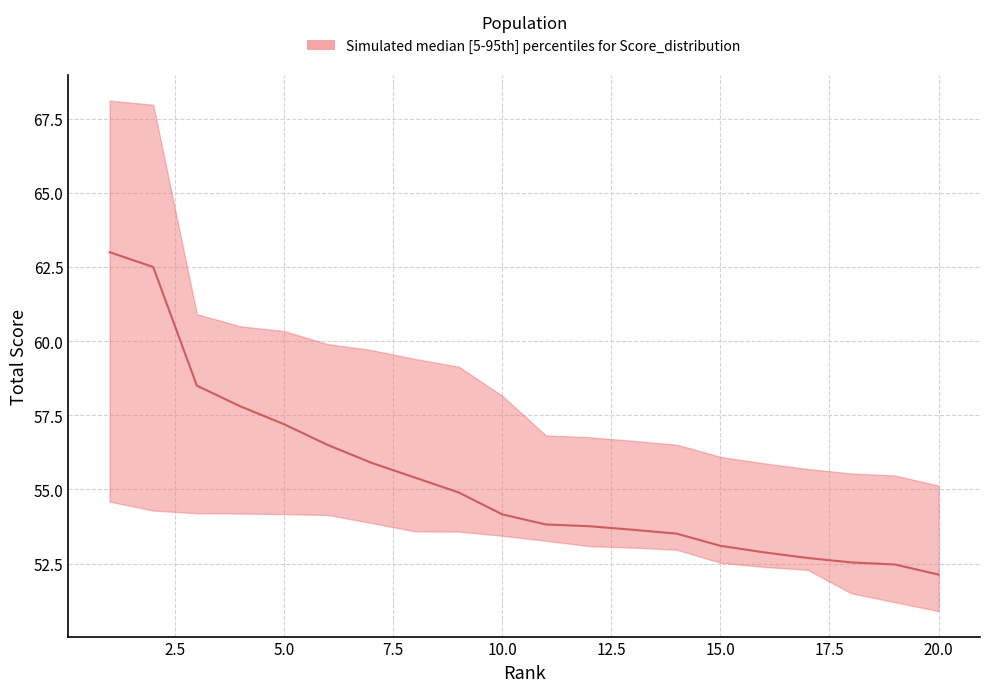

Where is median nearest to the value 57?

5